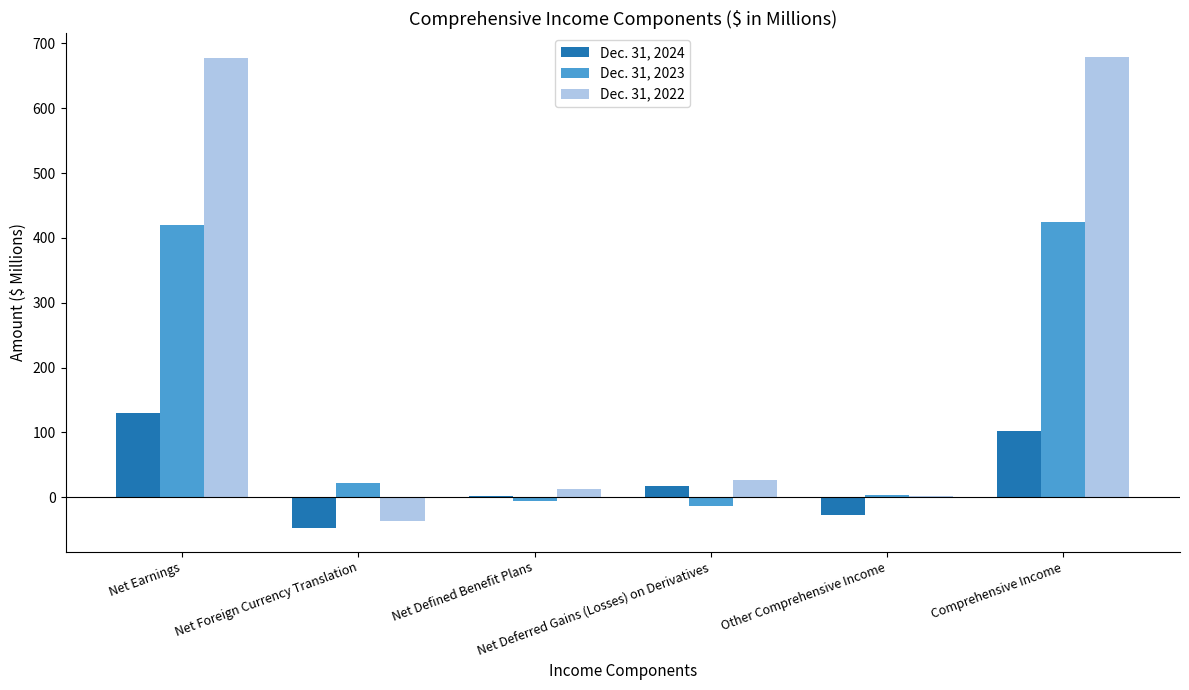

What is the highest value of the Dec. 31, 2023 series?

424.2